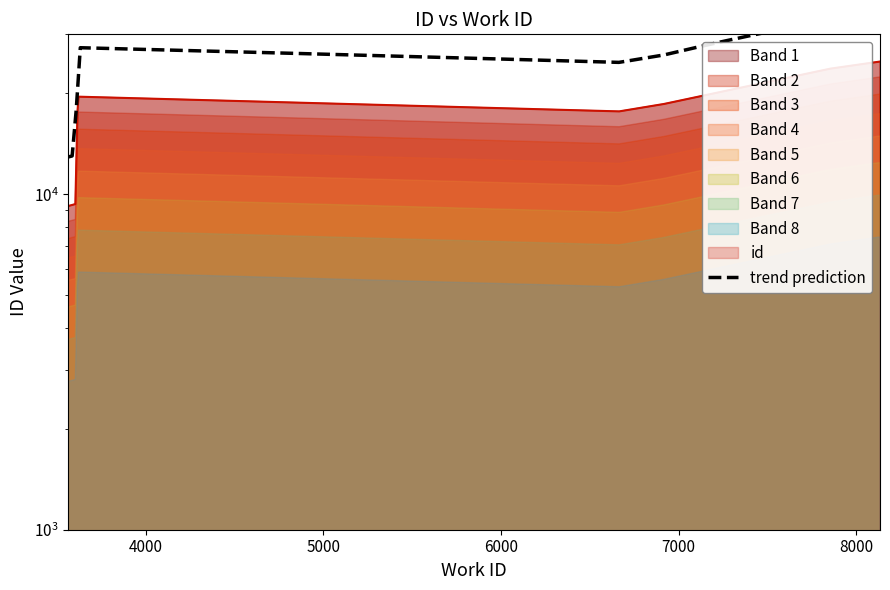

Between 3564 and 3617, which is larger?

3617